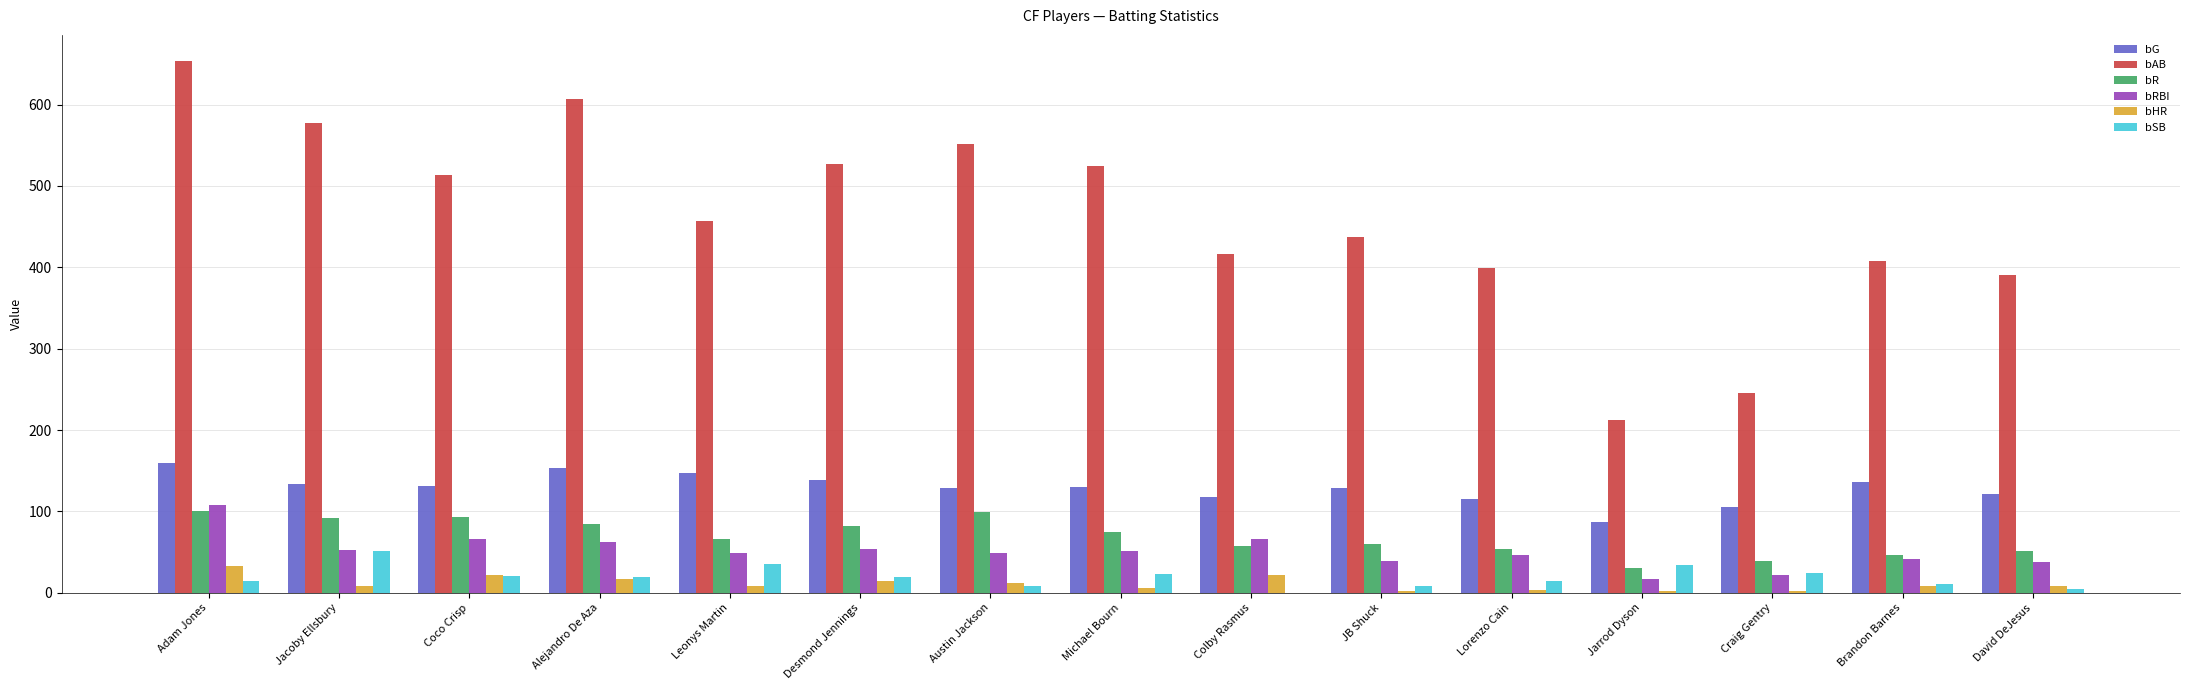

How many groups of bars are there?

15